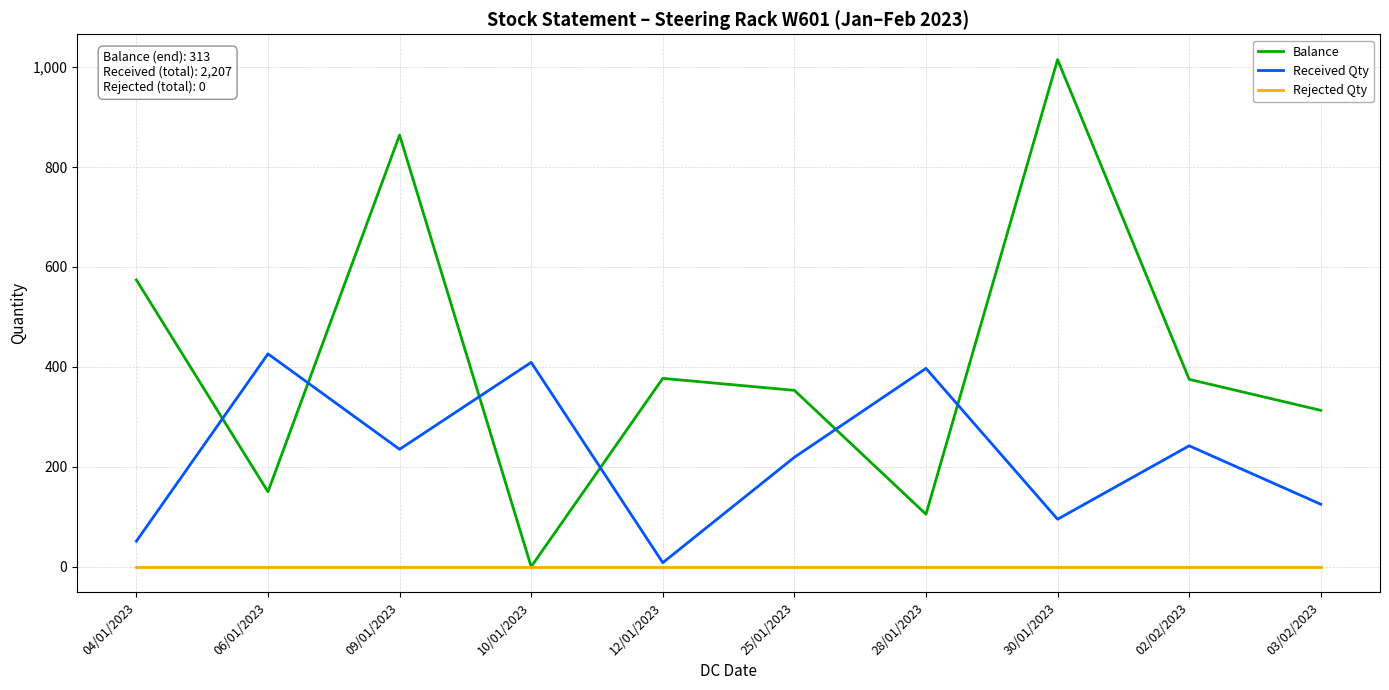

Where is the first local maximum for Balance?

09/01/2023